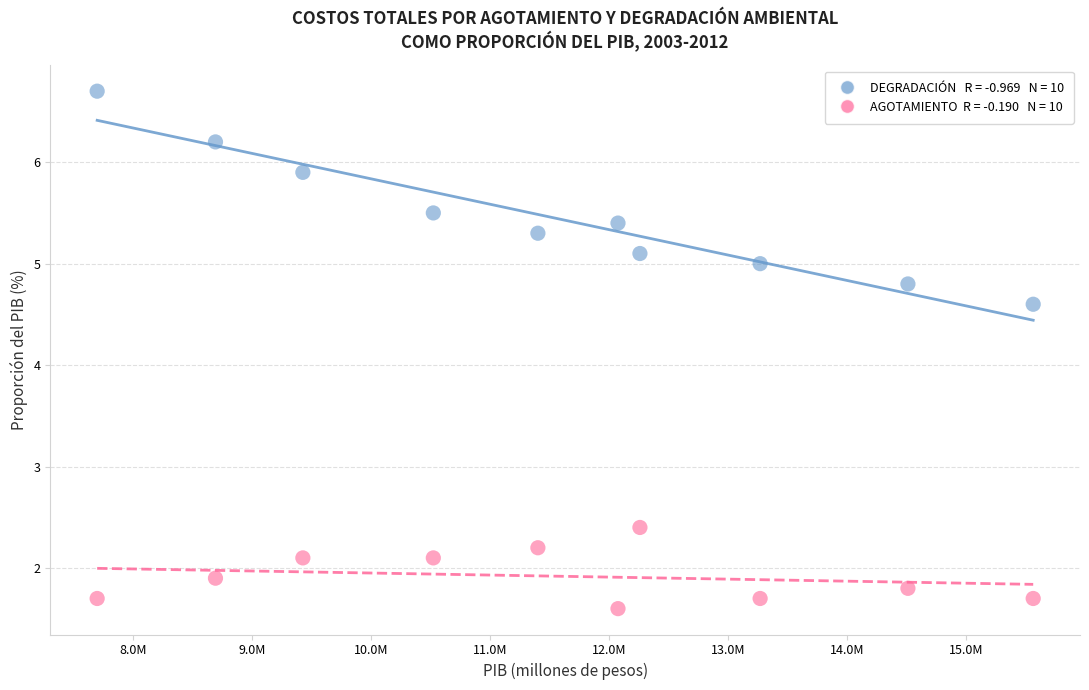

Across all series, what Y value is closest to 4?

4.6